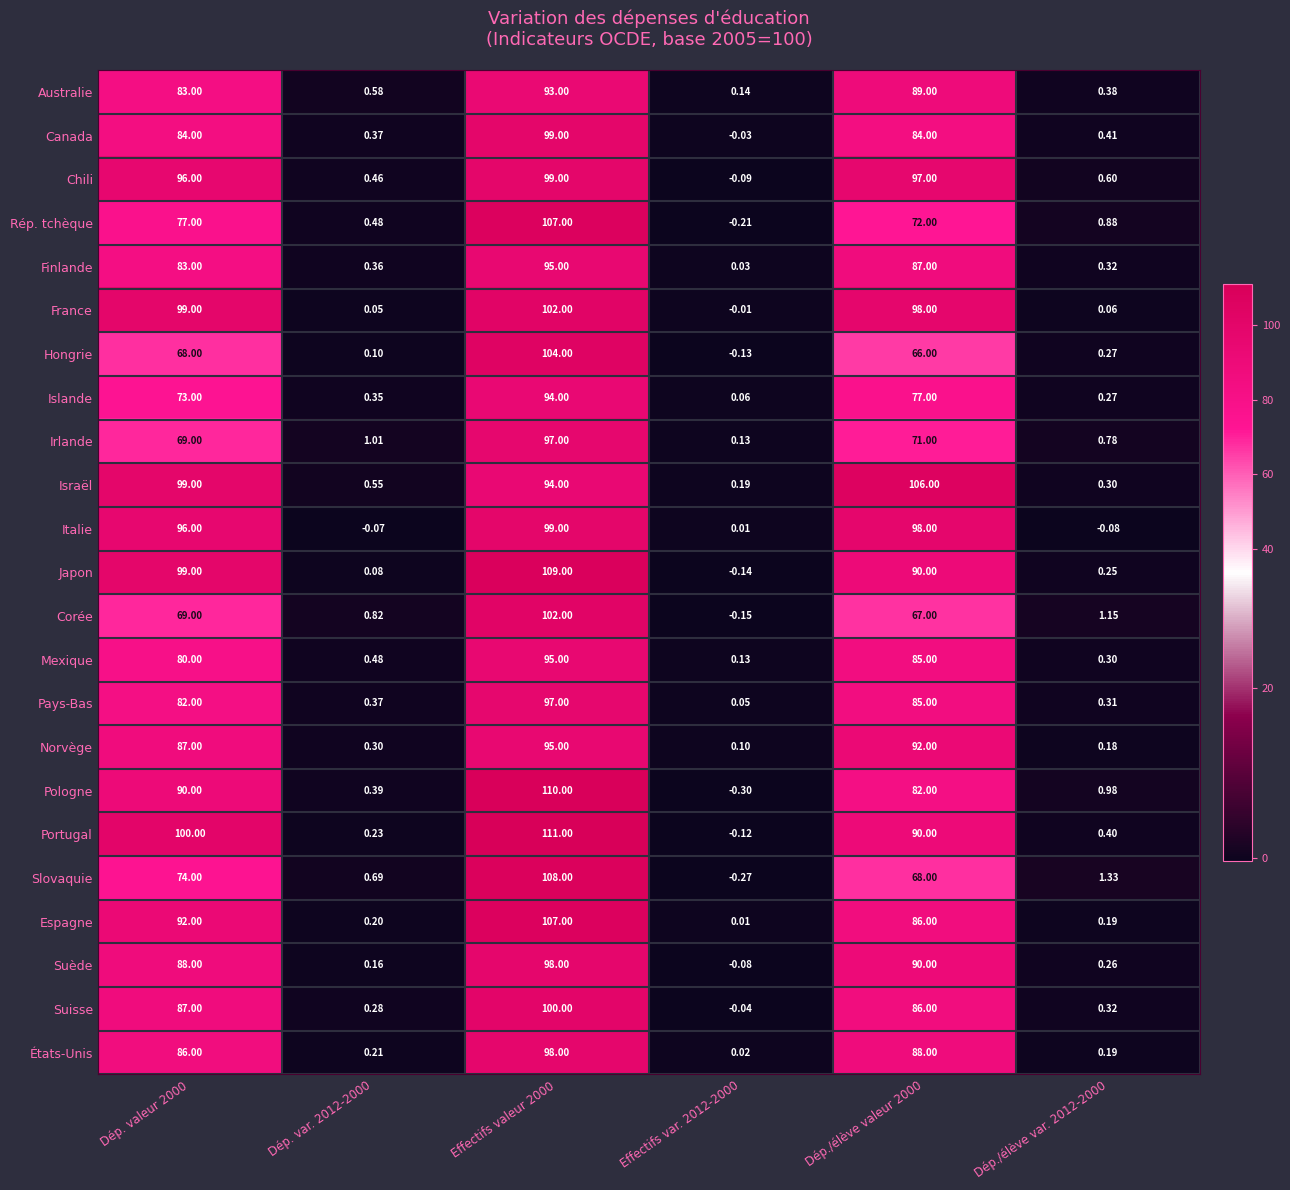

At how many categories does at least one series exceed 72?

3